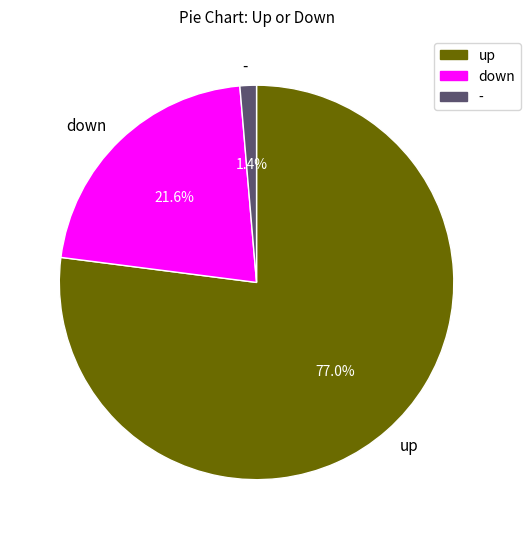

Is it true that down is 35% of the pie?

False